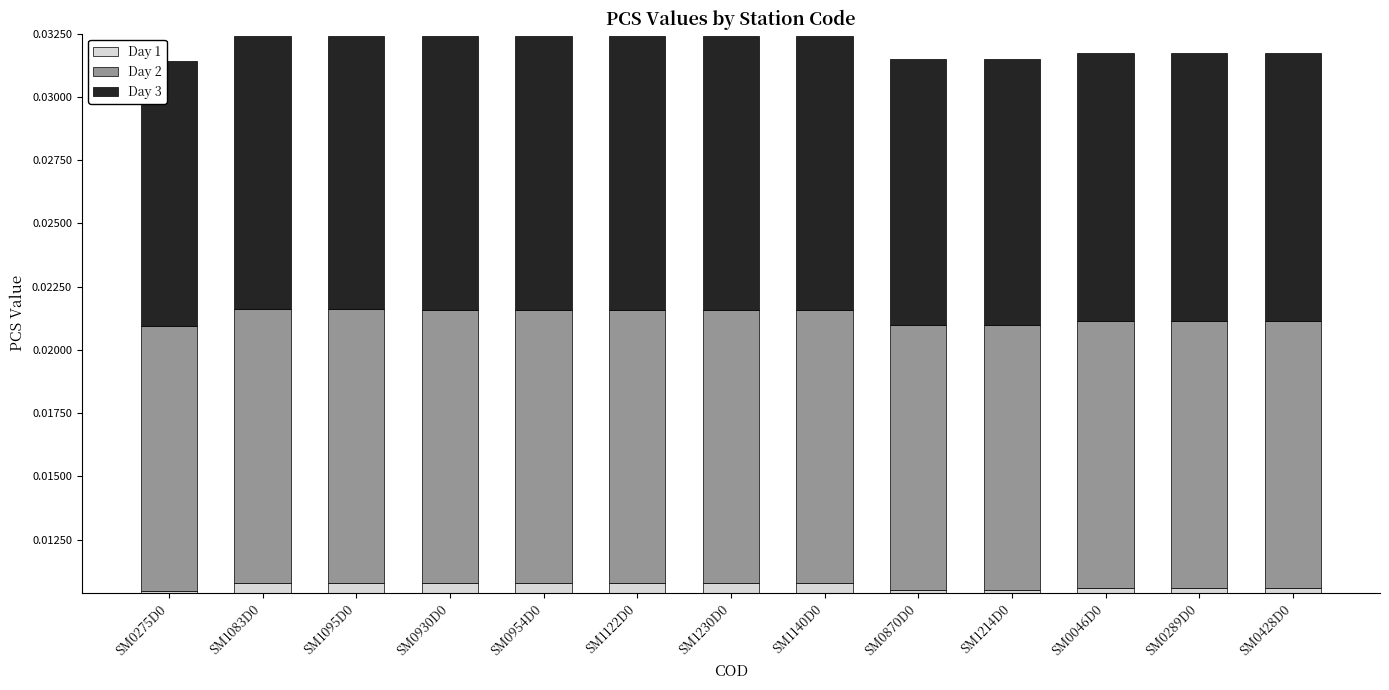

How many groups of bars are there?

13